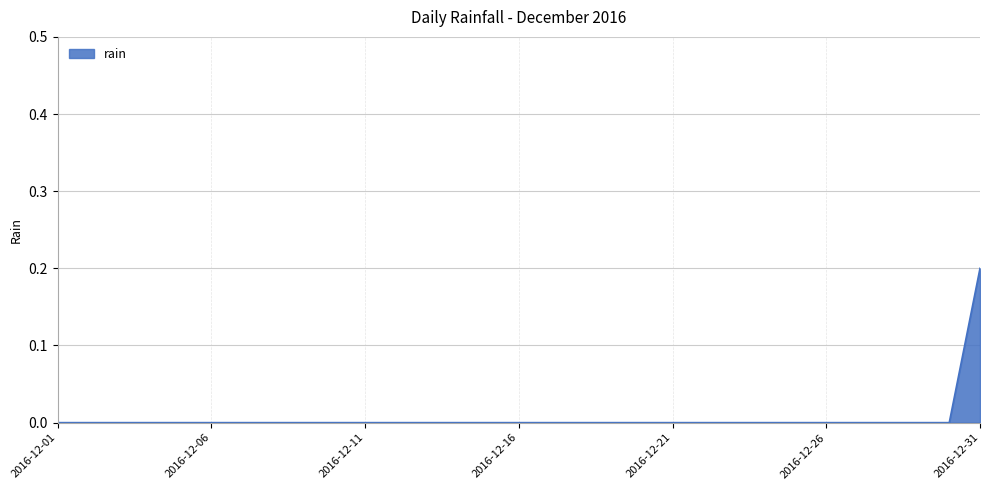

Is this an area chart (filled region under the line)?

Yes